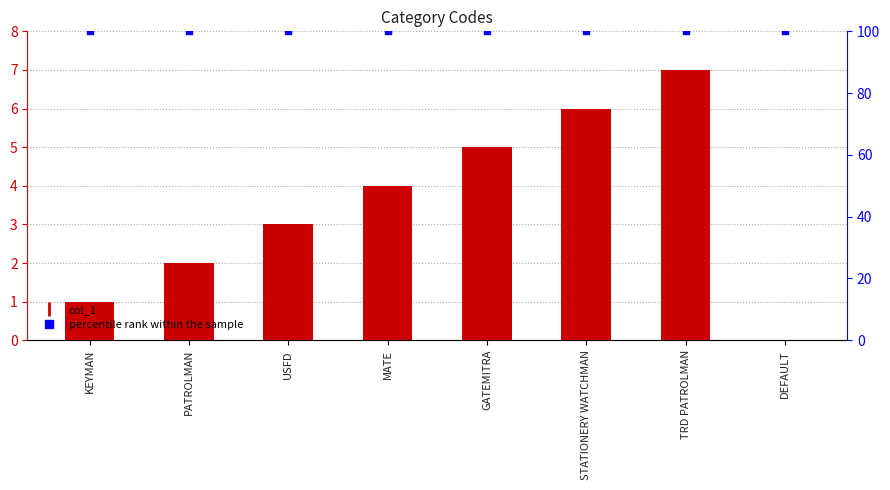

What is the total value across all series at TRD PATROLMAN?

107